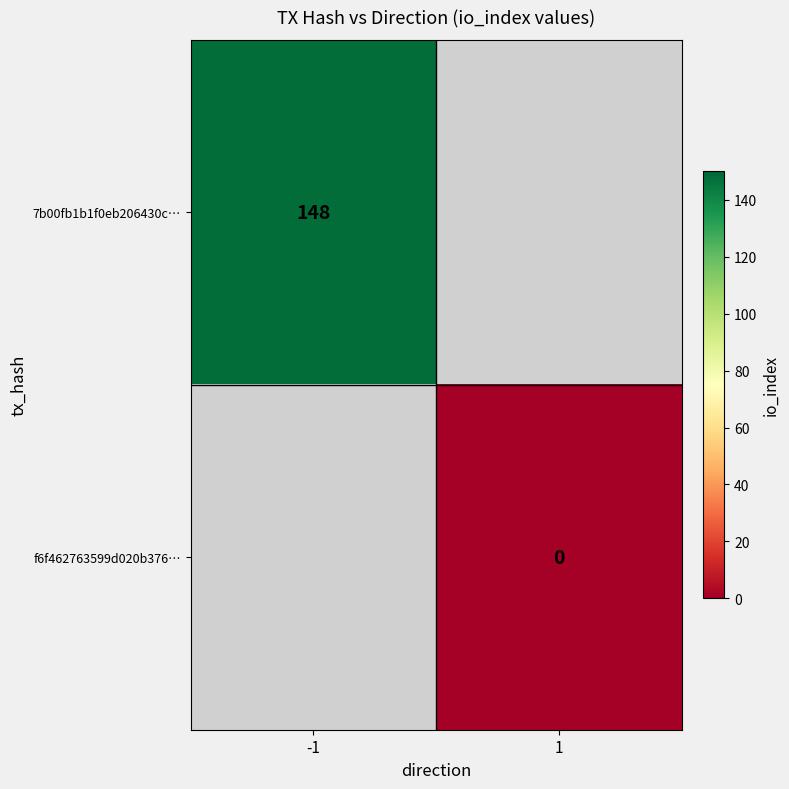

Is the value of f6f462763599d020b376… at -1 greater than the value of 7b00fb1b1f0eb206430c… at 1?

No